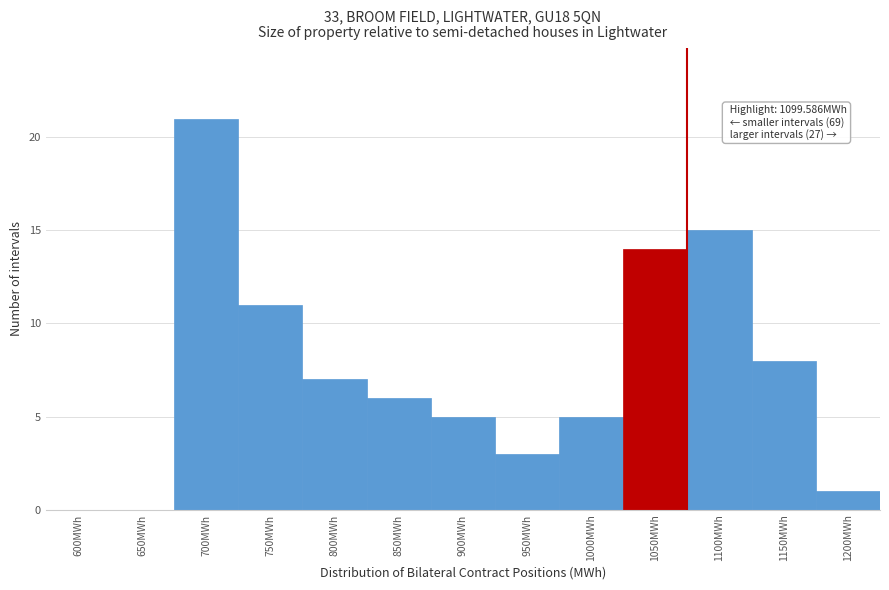

Reading left to right, transcribe all the data shown in this chart.

600MWh=0	650MWh=0	700MWh=21	750MWh=11	800MWh=7	850MWh=6	900MWh=5	950MWh=3	1000MWh=5	1050MWh=14	1100MWh=15	1150MWh=8	1200MWh=1